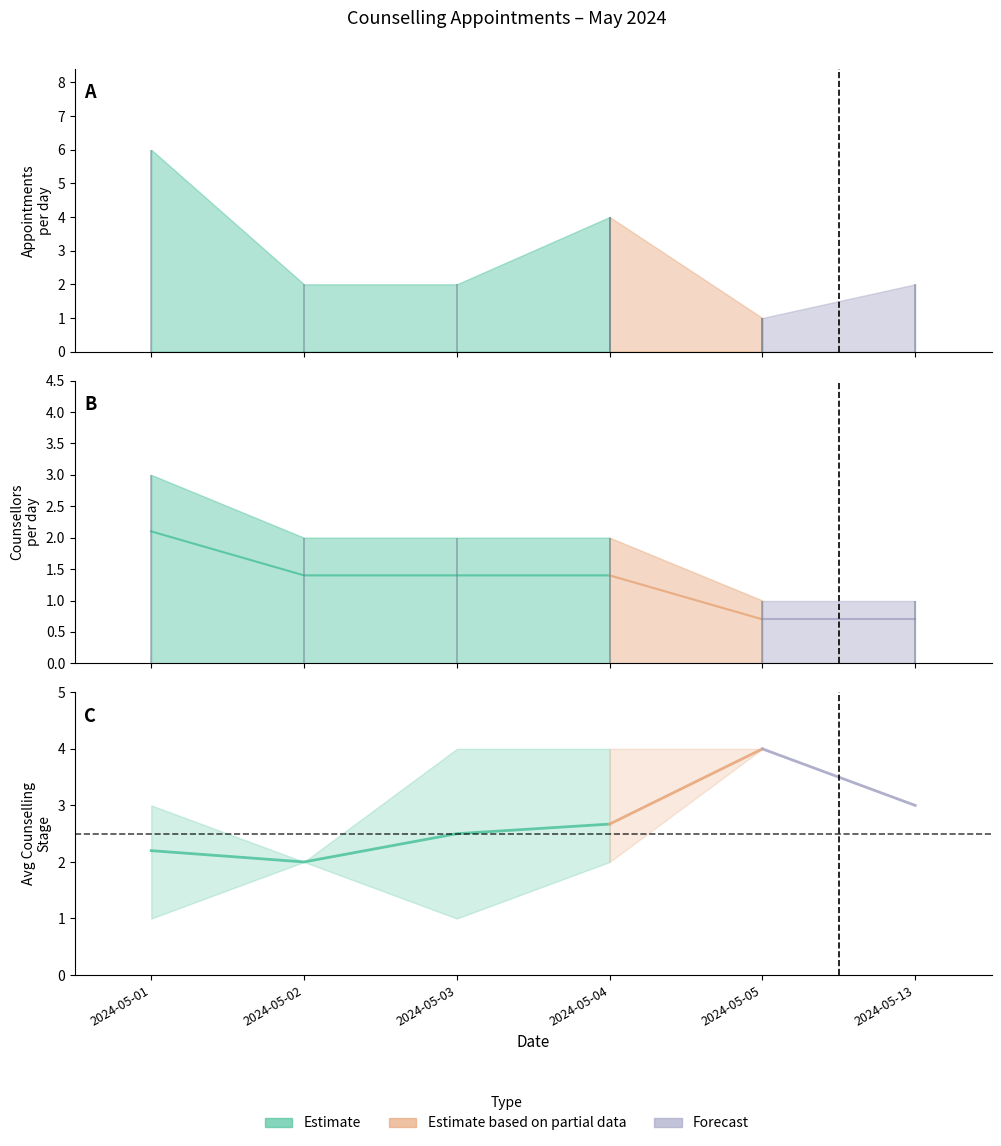

Reading left to right, list all the values displayed in this chart.

Counselling Stage: 2.2	2.0	2.5	2.7	4.0	3.0
Counselling Stage lower: 1.0	2.0	1.0	2.0	4.0	3.0
Counselling Stage upper: 3.0	2.0	4.0	4.0	4.0	3.0
Appointment Count: 6.0	2.0	2.0	4.0	1.0	2.0
Counsellor Count: 3.0	2.0	2.0	2.0	1.0	1.0